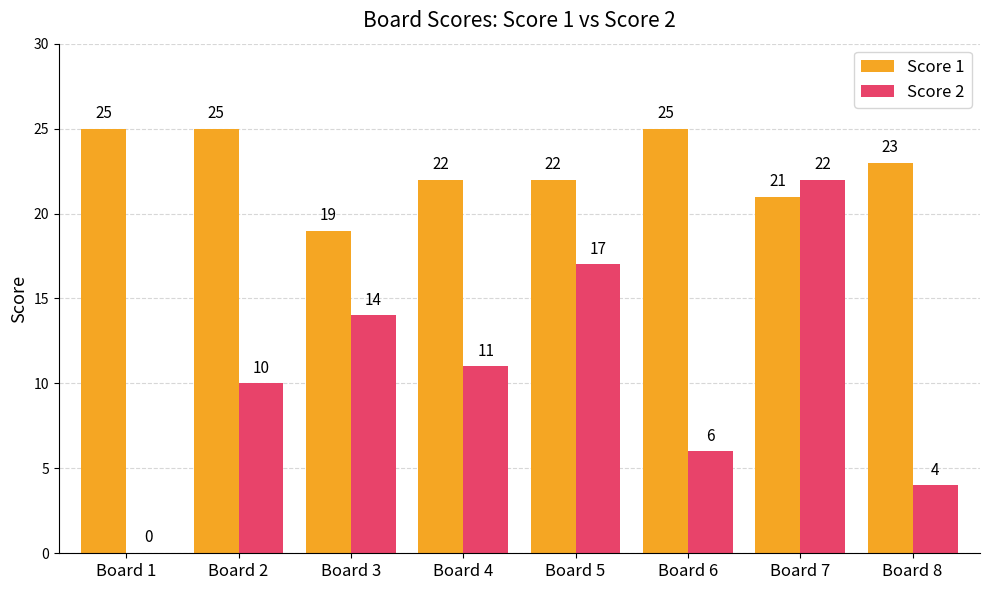

What is the sum of the Score 2 values at Board 7 and Board 2?

32